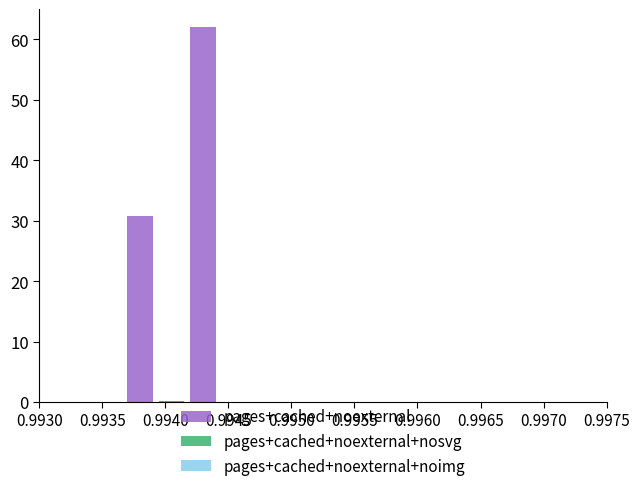

What is the maximum value shown in the chart?

62.0